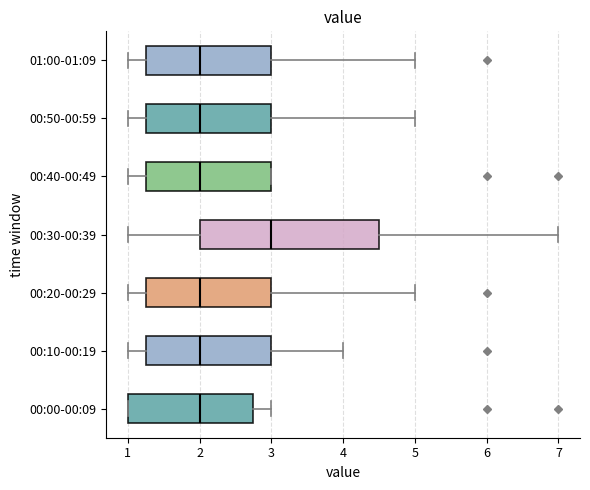

Which box is the widest, from its left edge to its right edge?

00:30-00:39